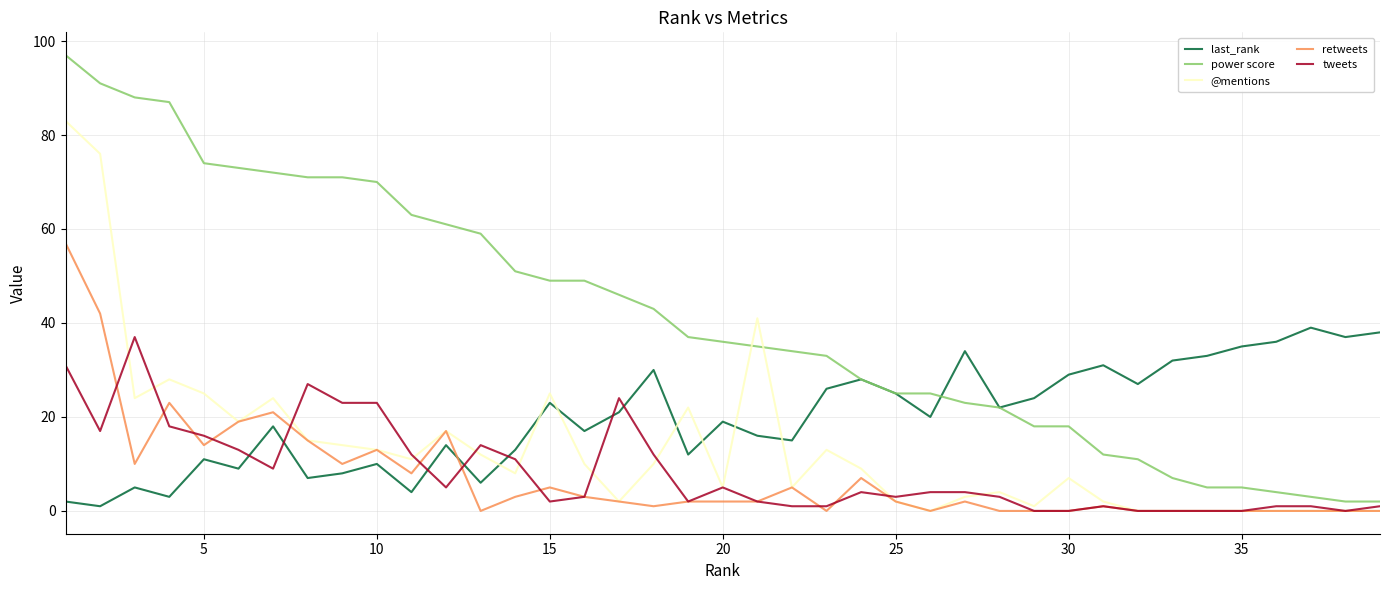

Which series has the widest spread of values?

power score